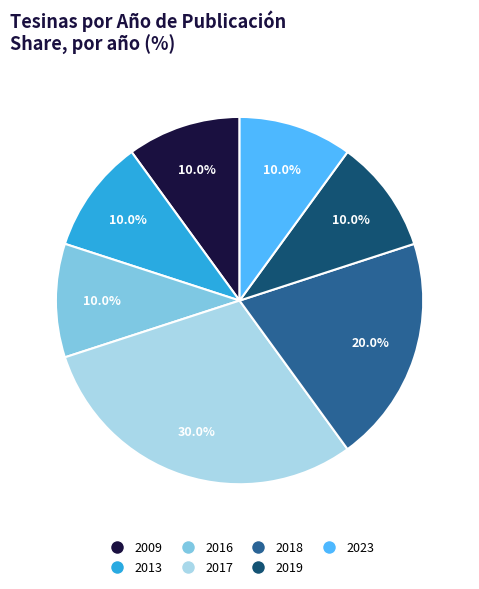

Is there a majority slice in this chart?

No